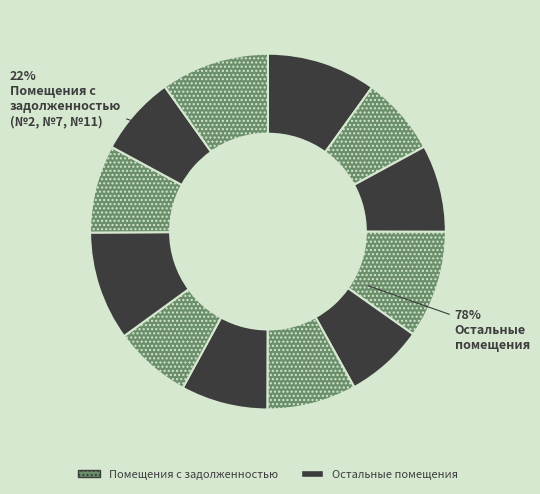

Is there a majority slice in this chart?

No